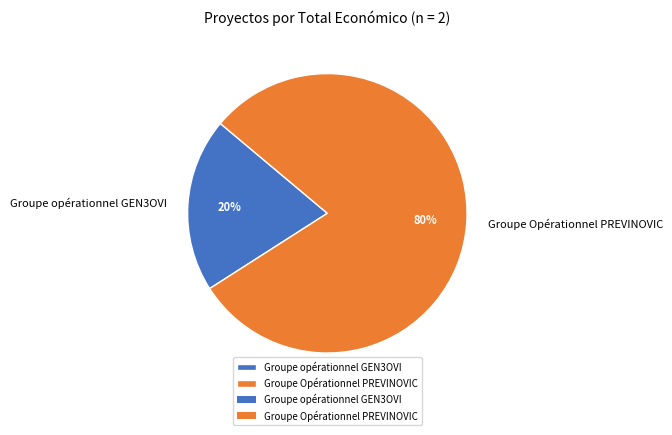

What is the smallest slice in the pie chart?

Groupe opérationnel GEN3OVI